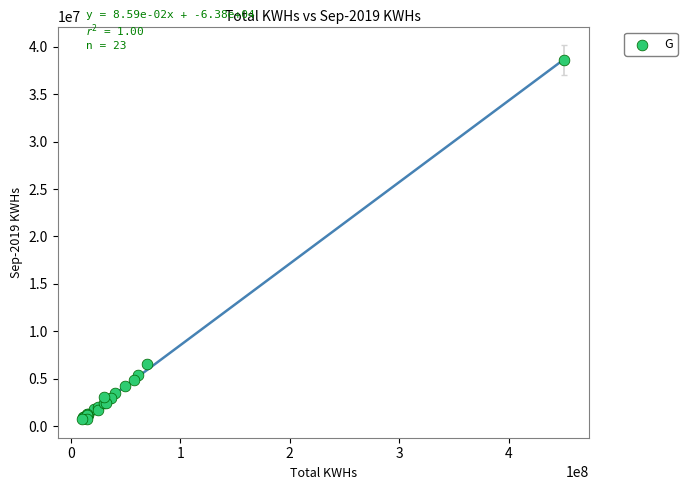

What Y value in the scatter plot is closest to 19697119?

6590295.6